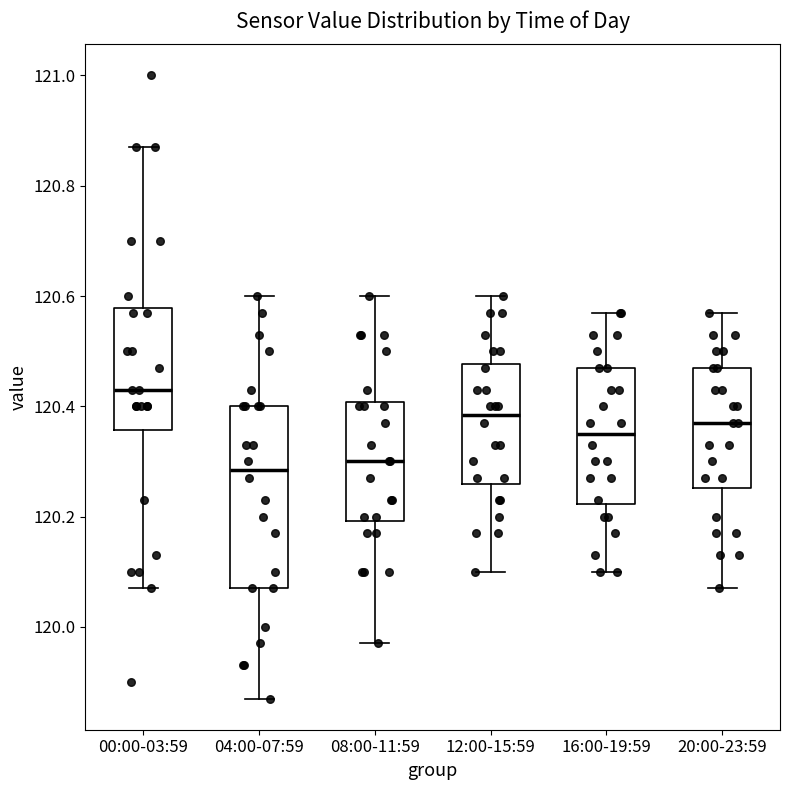

Reading left to right, read every box against the y-axis: the position of its median line, the range the box covers, and the ends of its whiskers. The values are not printed on the chart, so give them approximately, as read against the axis.

00:00-03:59: median 120.44, box 120.36 to 120.58, whiskers 120.08 to 120.88
04:00-07:59: median 120.28, box 120.08 to 120.40, whiskers 119.88 to 120.60
08:00-11:59: median 120.30, box 120.20 to 120.40, whiskers 119.98 to 120.60
12:00-15:59: median 120.38, box 120.26 to 120.48, whiskers 120.10 to 120.60
16:00-19:59: median 120.36, box 120.22 to 120.48, whiskers 120.10 to 120.58
20:00-23:59: median 120.38, box 120.26 to 120.48, whiskers 120.08 to 120.58